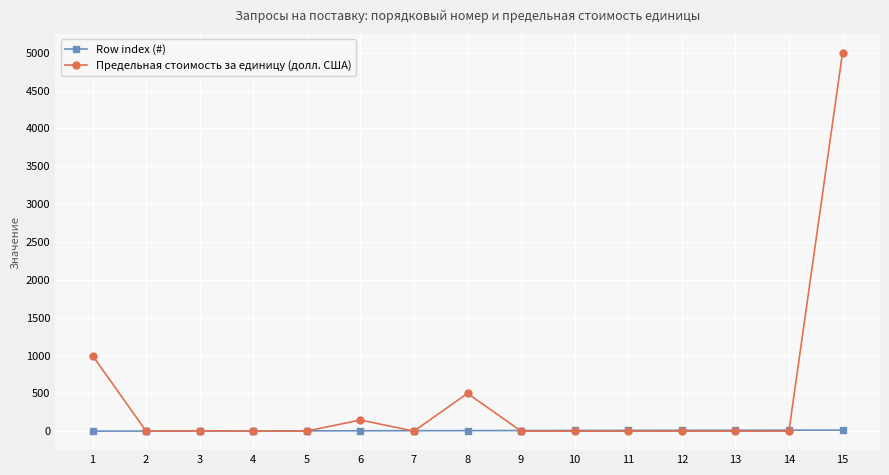

The Row index (#) series shows 14 at 14. True or false?

True